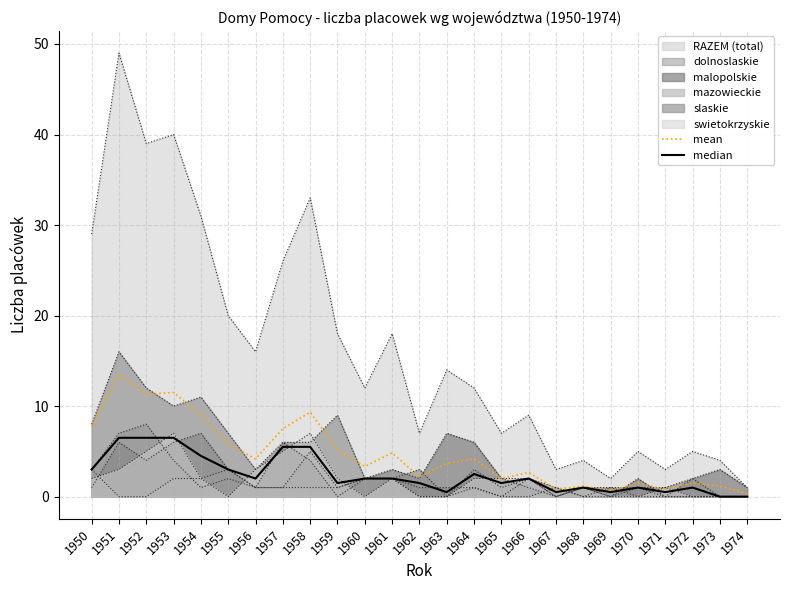

Where is median nearest to the value 3?

1950